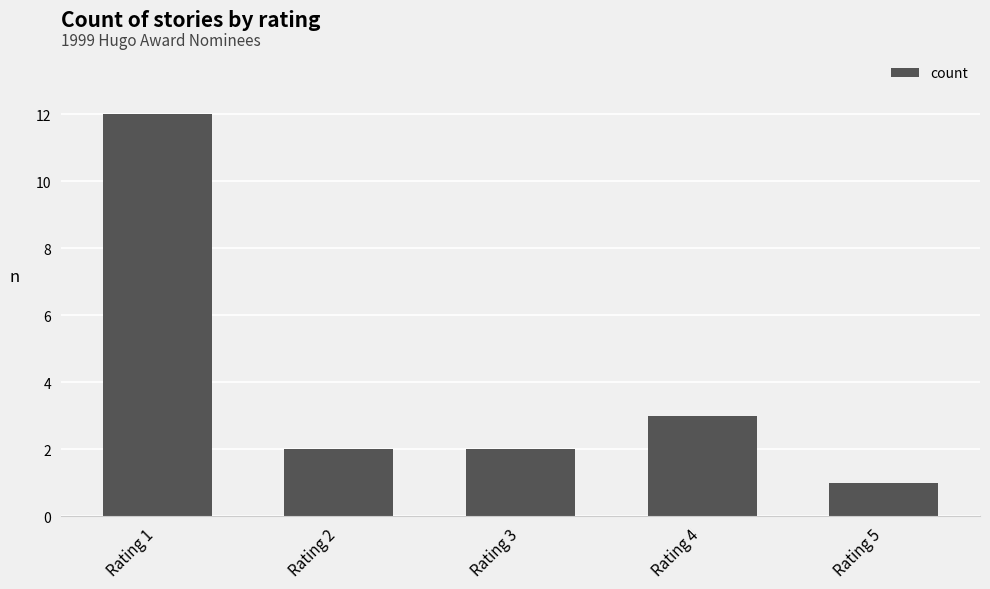

What is the difference between the second highest and minimum values?

2